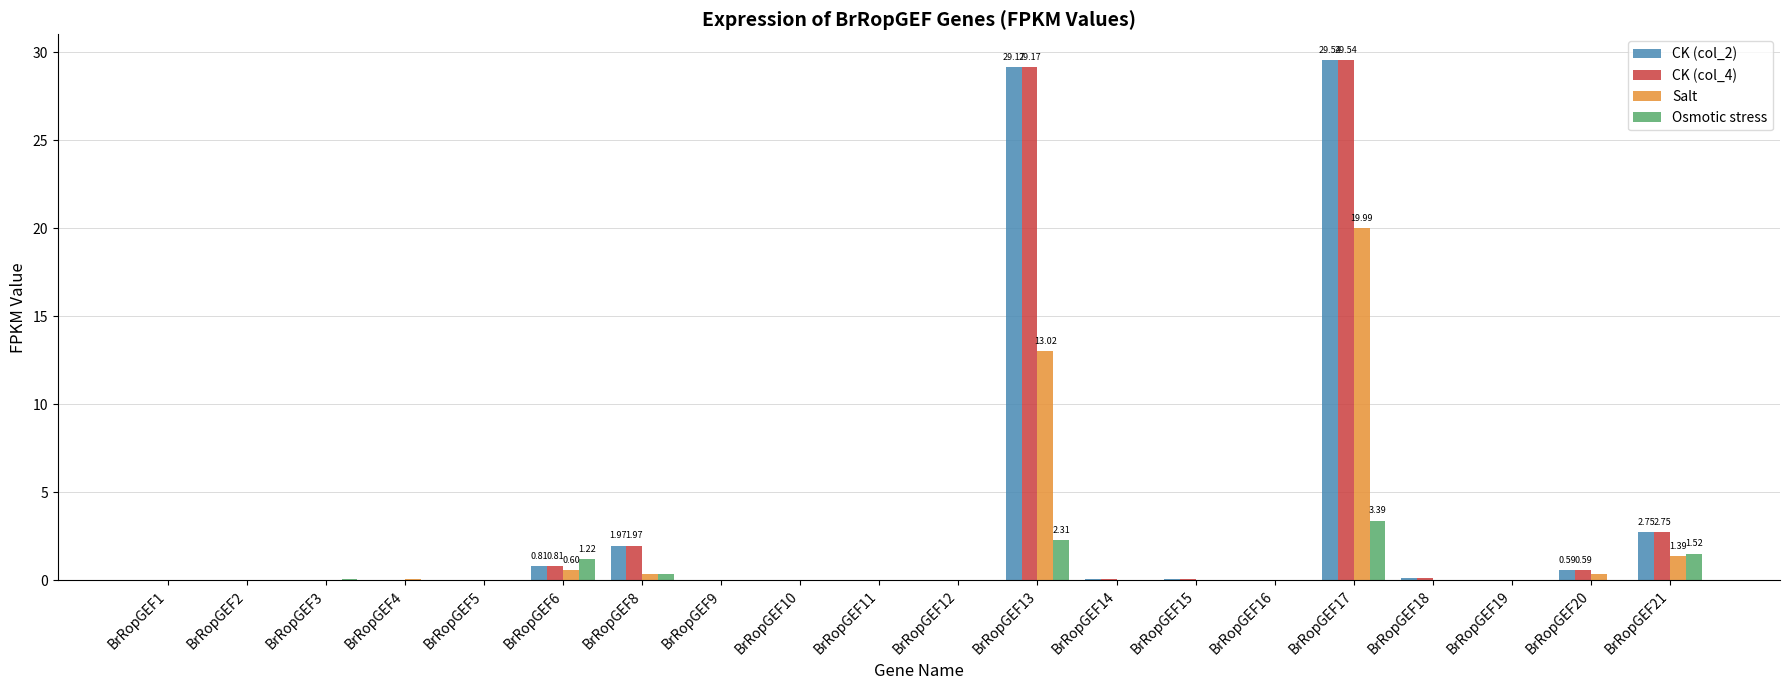

How many data points does each series have?

20